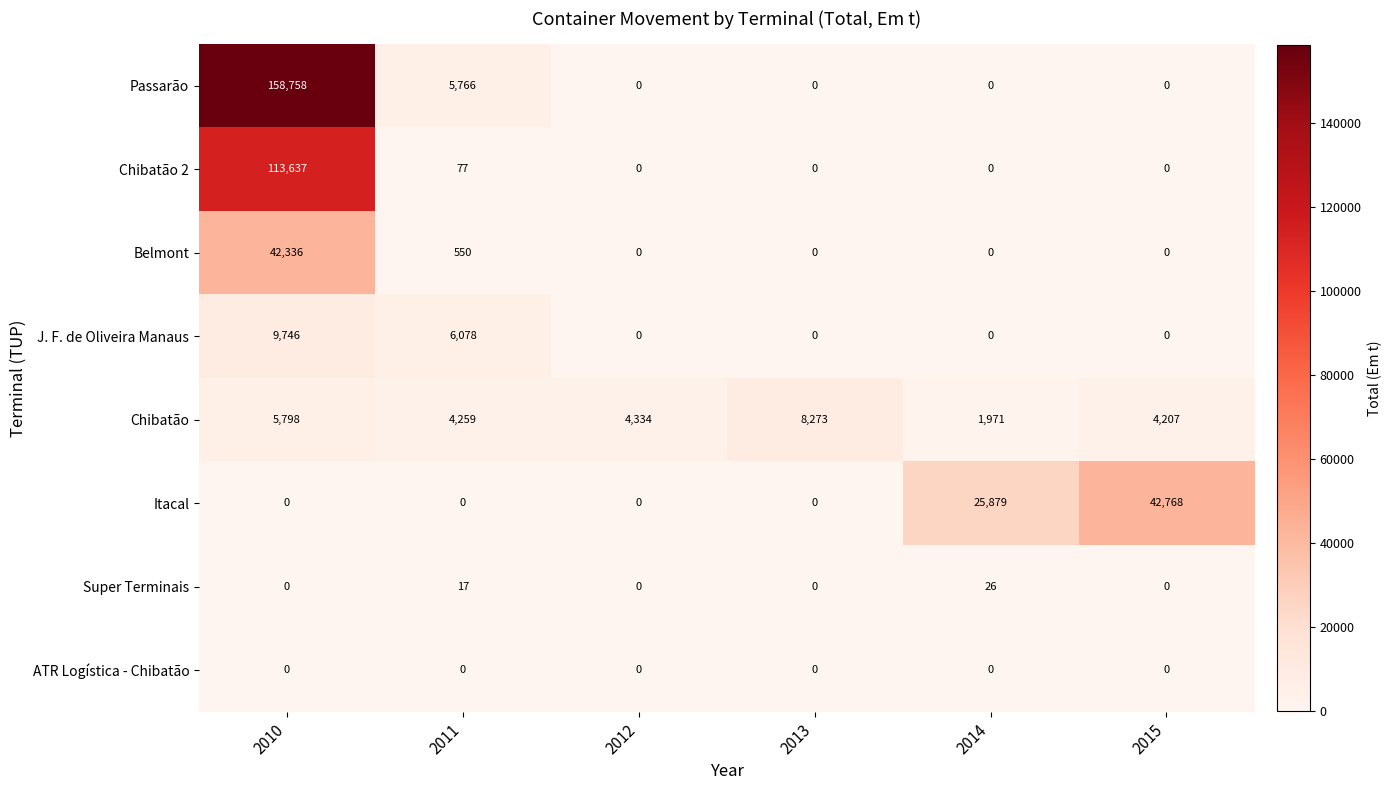

Between 2013 and 2015, which series saw the biggest shift?

Itacal